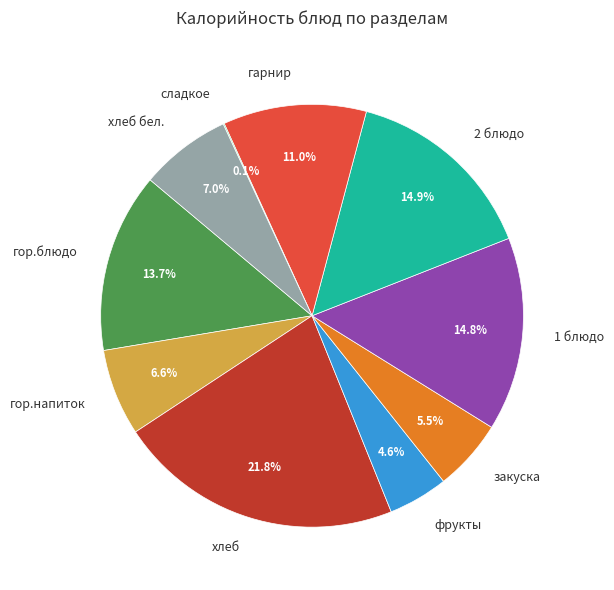

What is the ratio of the value at 2 блюдо to the value at хлеб бел.?

2.1